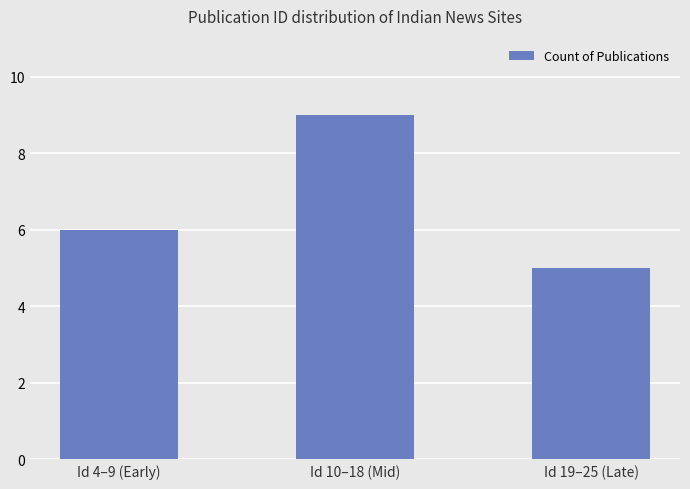

What is the label of the 3rd bar from the left?

Id 19–25 (Late)